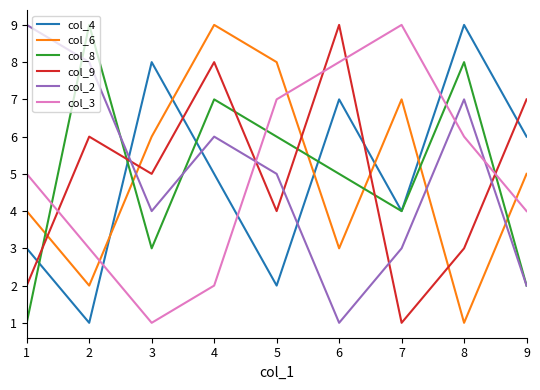

How many distinct data groups are displayed?

6